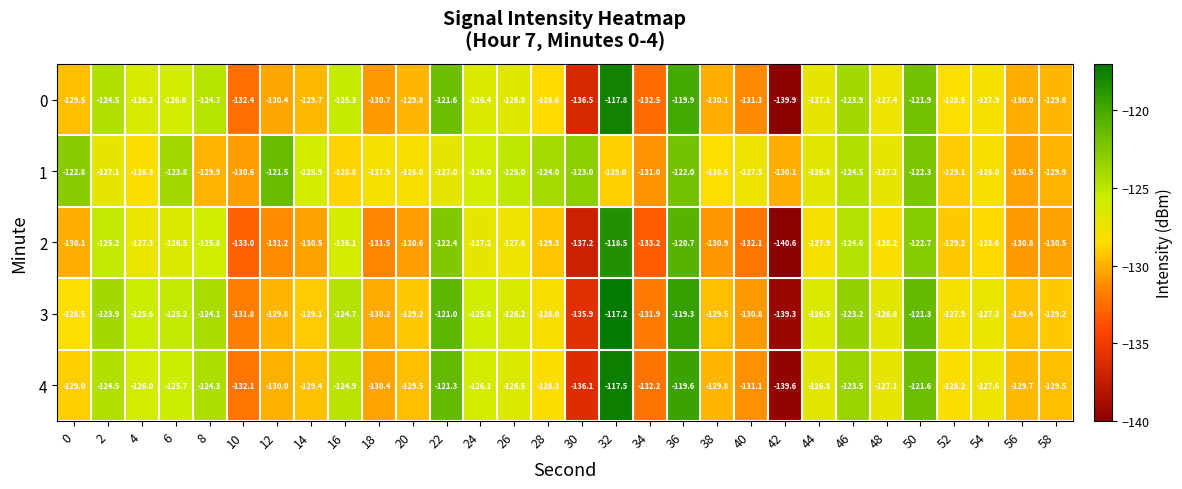

List the series in order of their peak value, highest first.

3, 4, 0, 2, 1